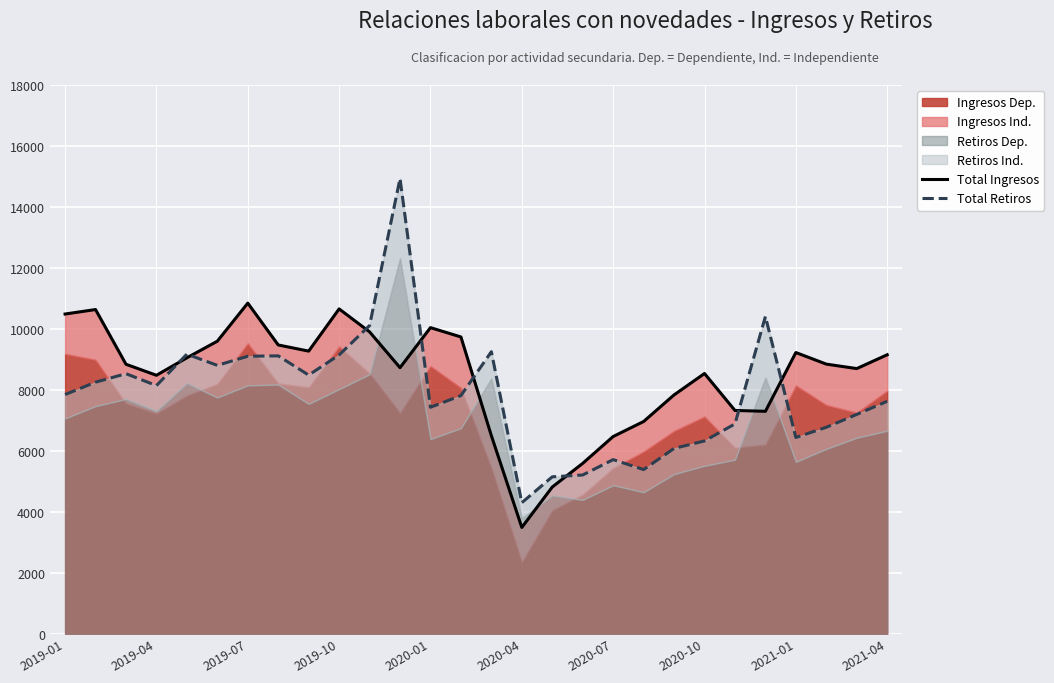

How many data points in Total Ingresos are above 8843?

14